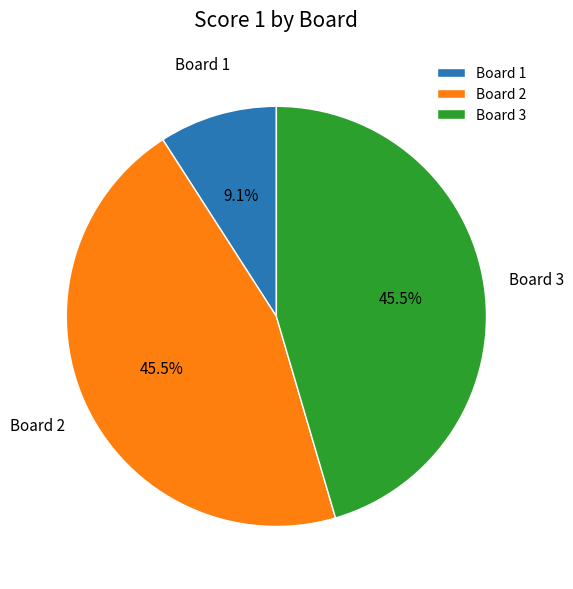

Which has a higher value, Board 2 or Board 1?

Board 2